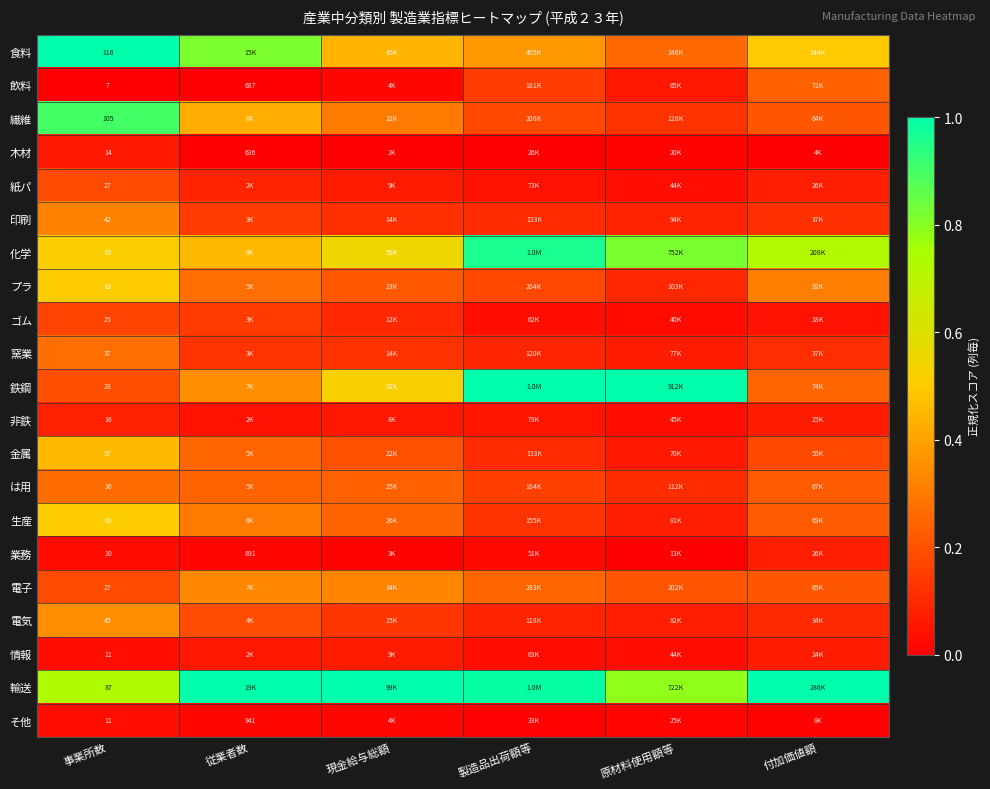

How many data points does each series have?

6